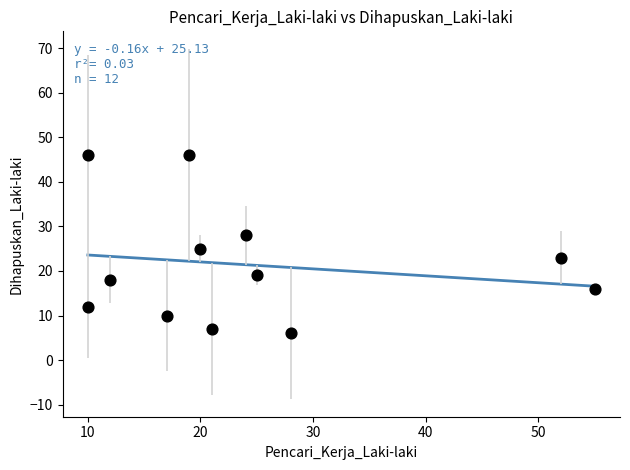

What is the average X value?

24